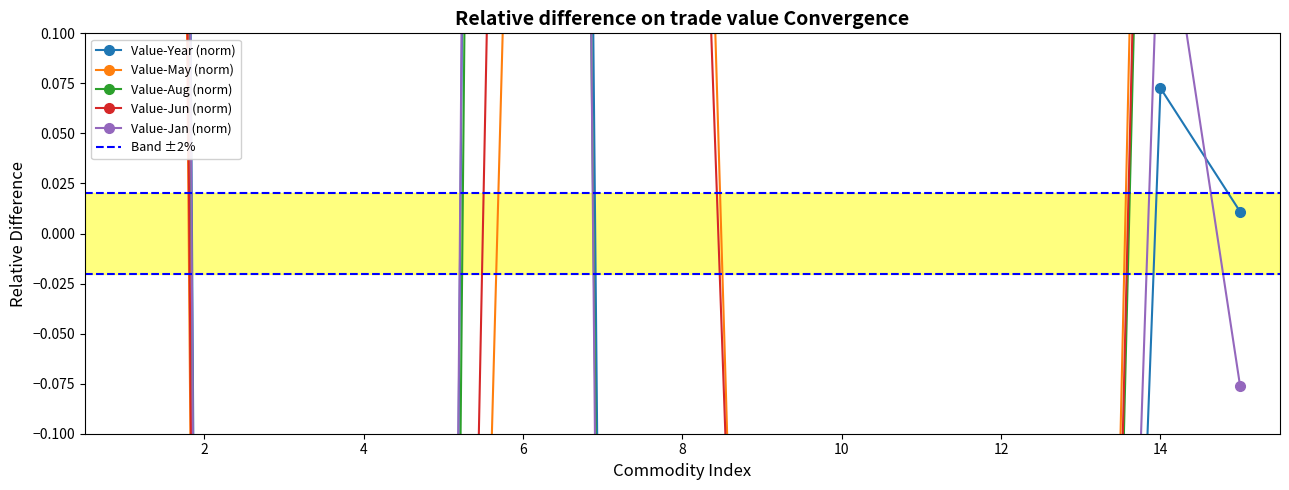

How many interior local valleys does the Value-Aug series have?

3